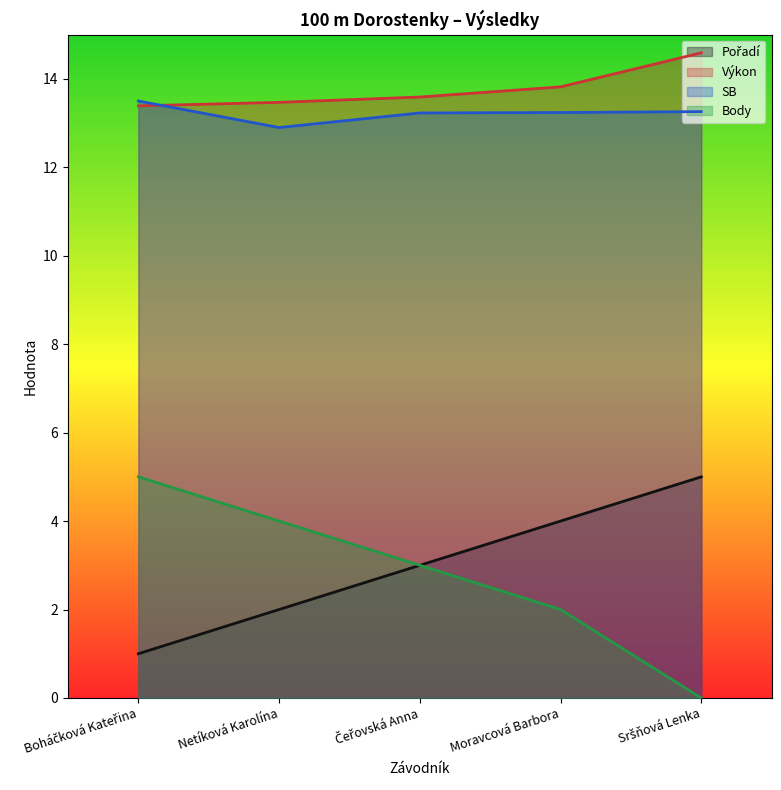

True or false: Body and SB intersect in this chart.

False